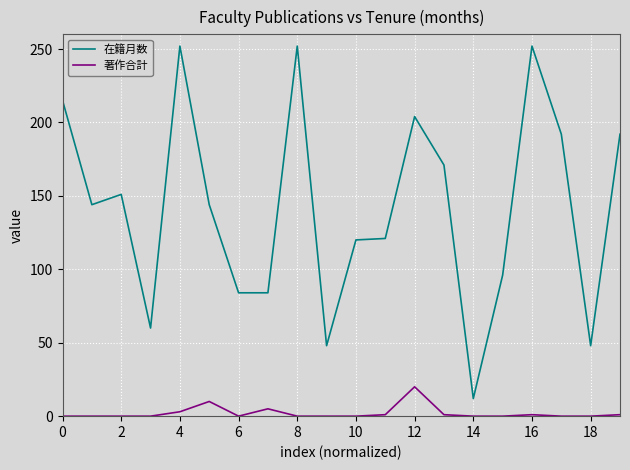

Rank the series by their maximum value, from highest to lowest.

在籍月数, 著作合計